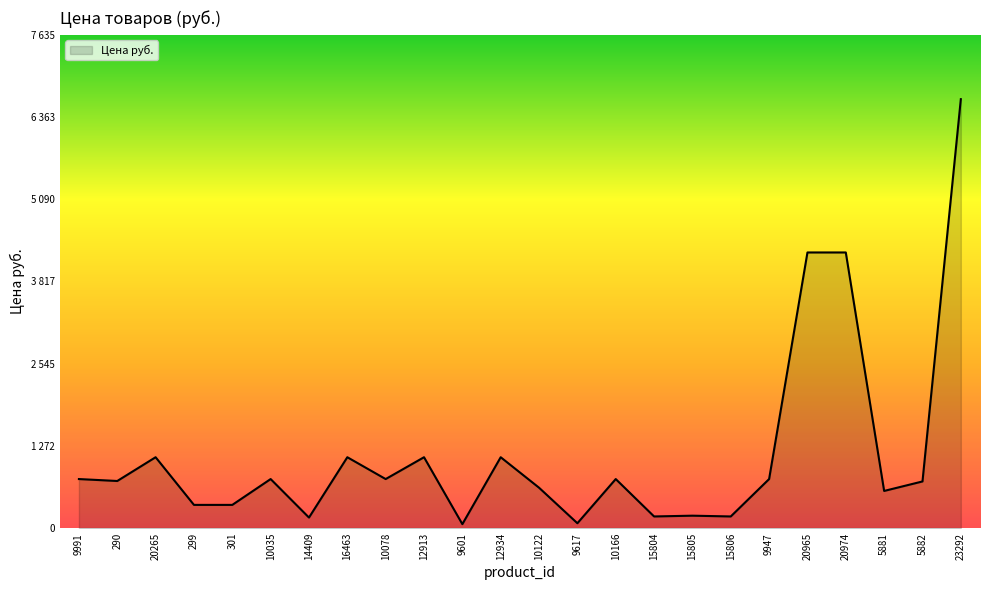

Which has a higher value, 9947 or 15804?

9947